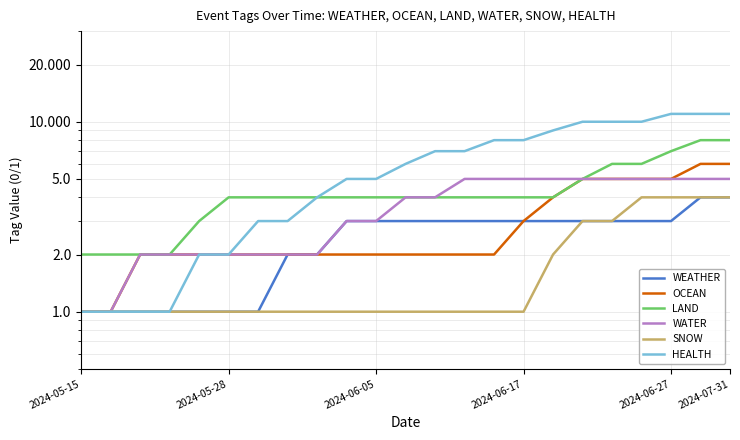

How many data points in WATER are less than 4?

11